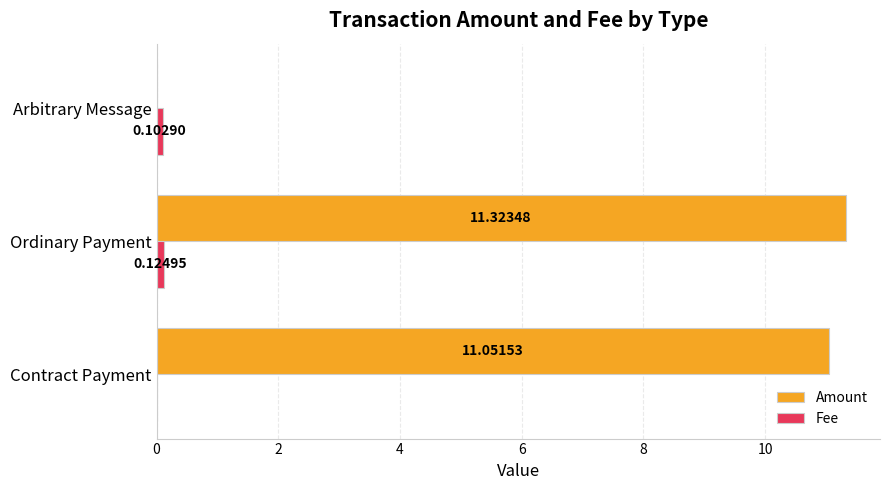

Which series has the largest range (max minus min)?

Amount